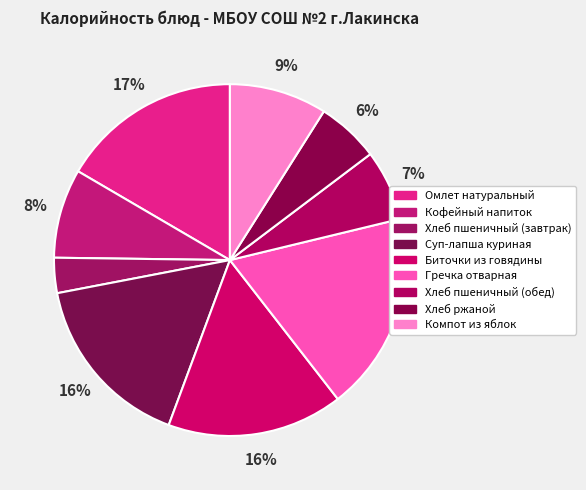

Count the number of slices in the pie.

9